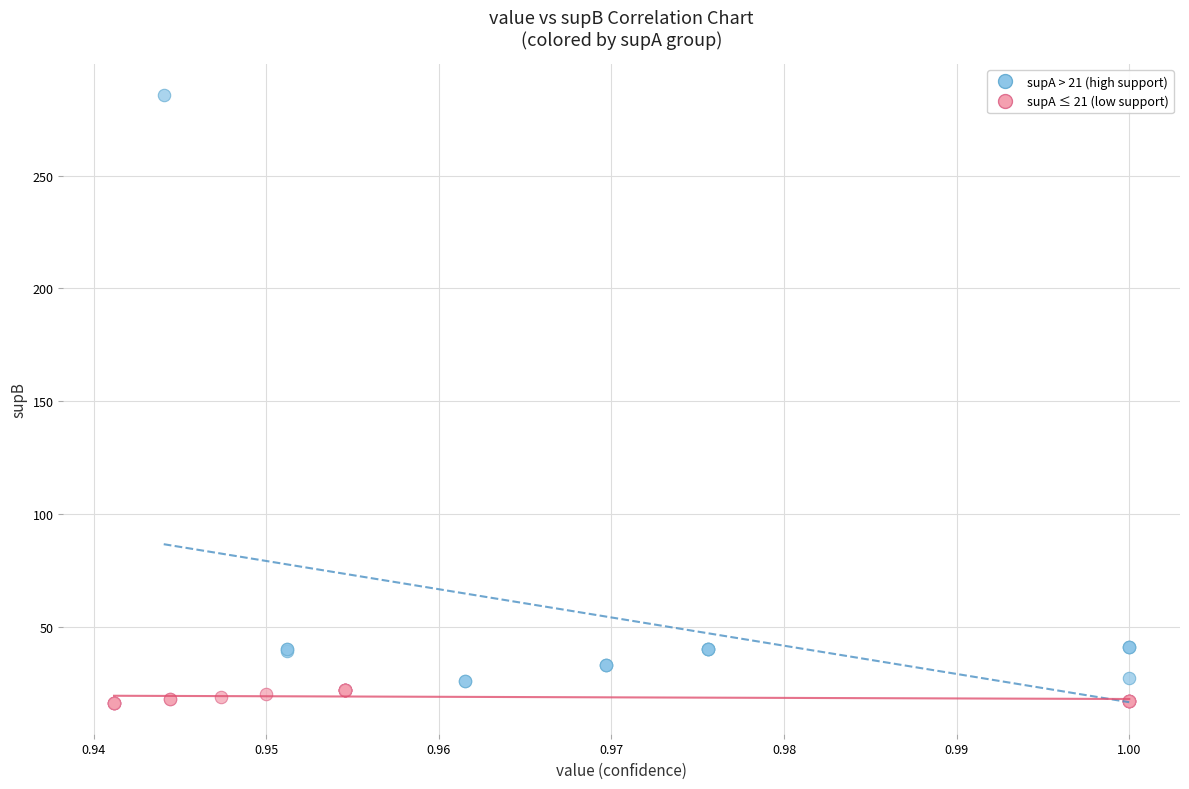

Which series has the largest Y range (max minus min)?

supA > 21 (high support)